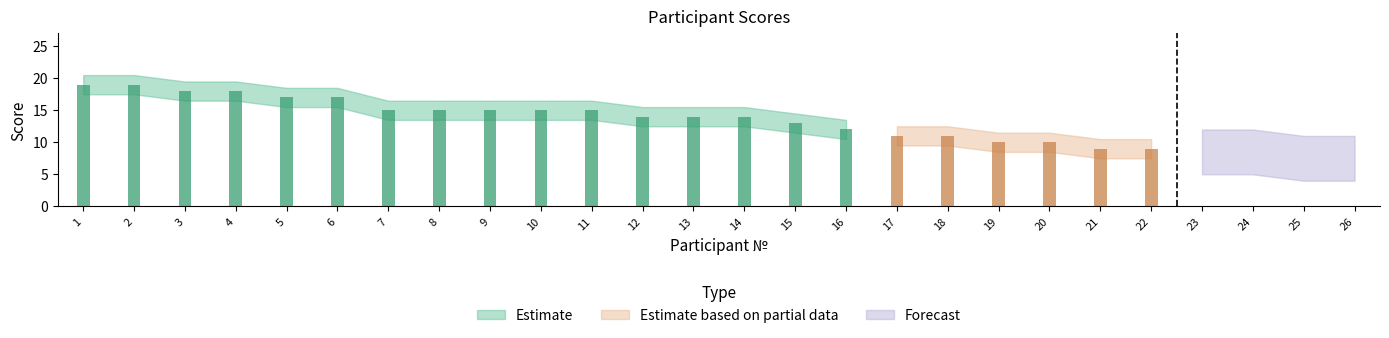

Which series has the widest spread of values?

Estimate